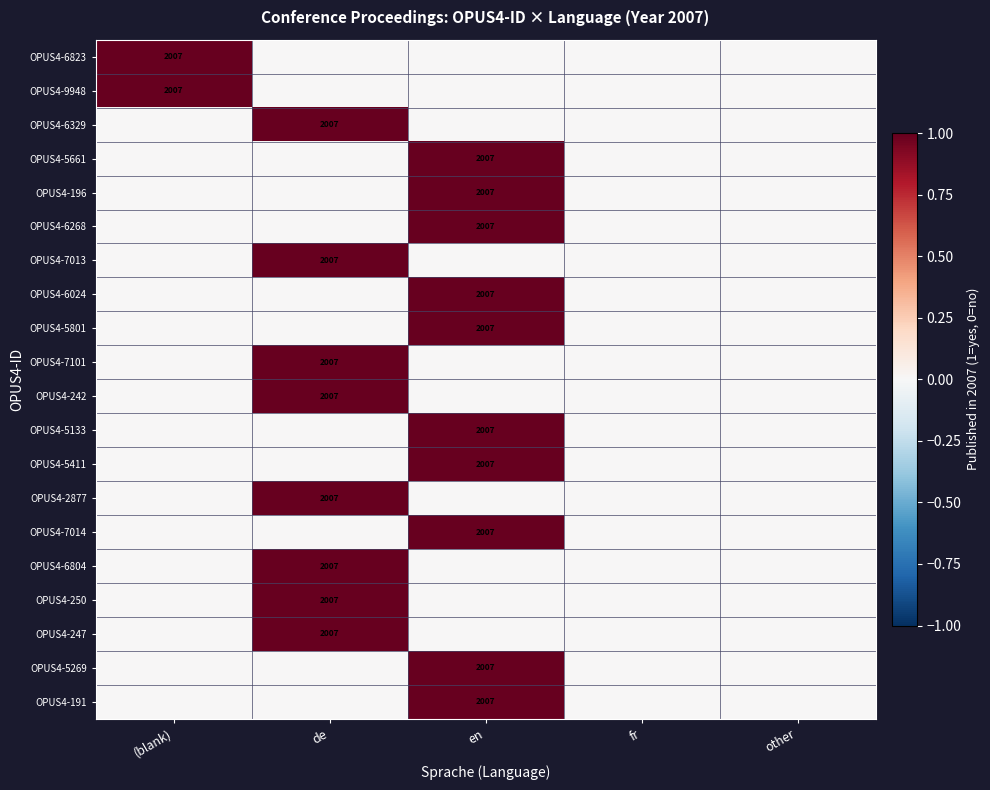

How many series are shown in this chart?

20